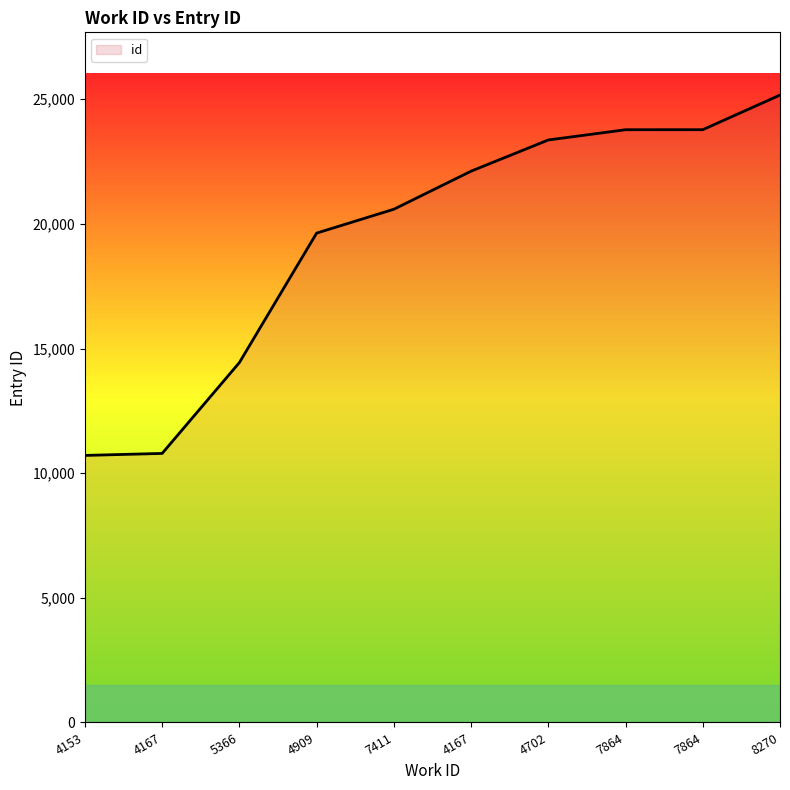

How many lines are shown in the chart?

1